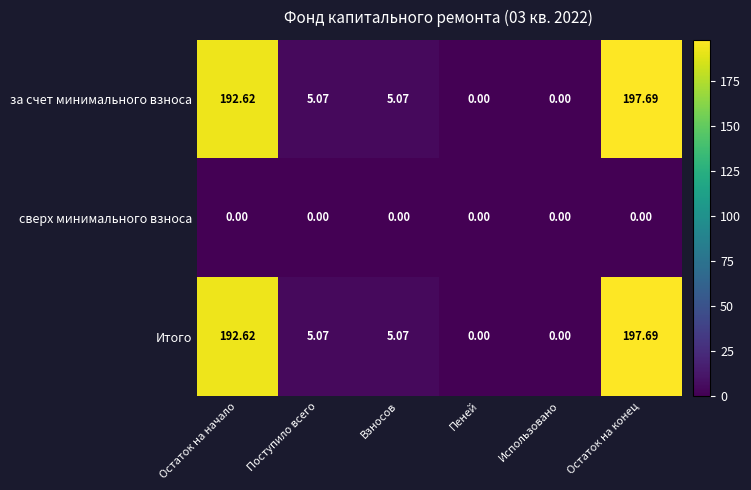

Count the number of data series in this chart.

3